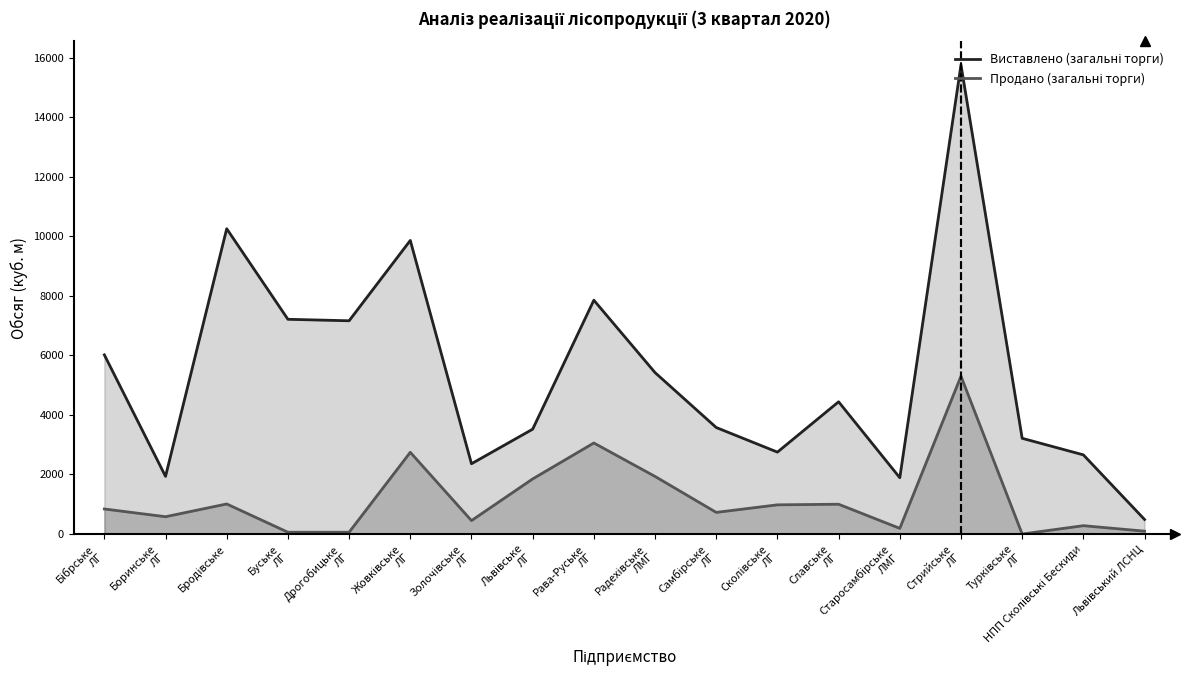

What is the sum of all Виставлено (загальні торги) values?

96347